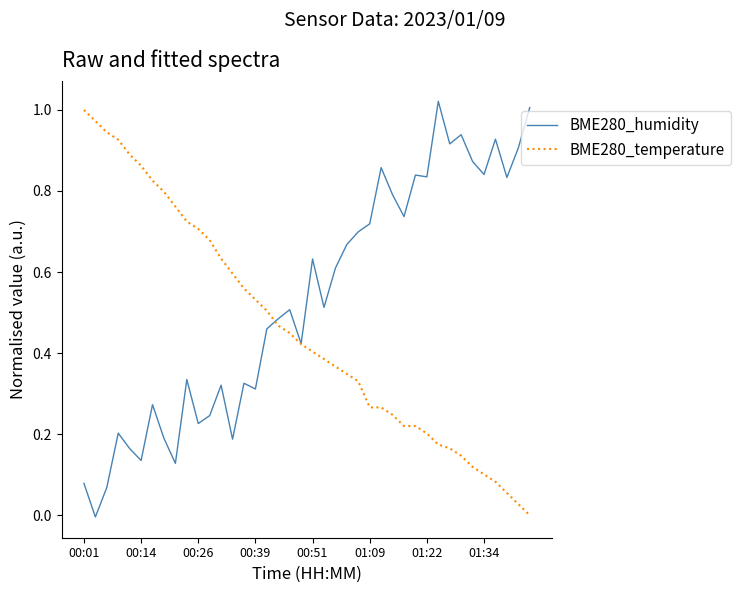

Which series has the largest total across all categories?

BME280_humidity